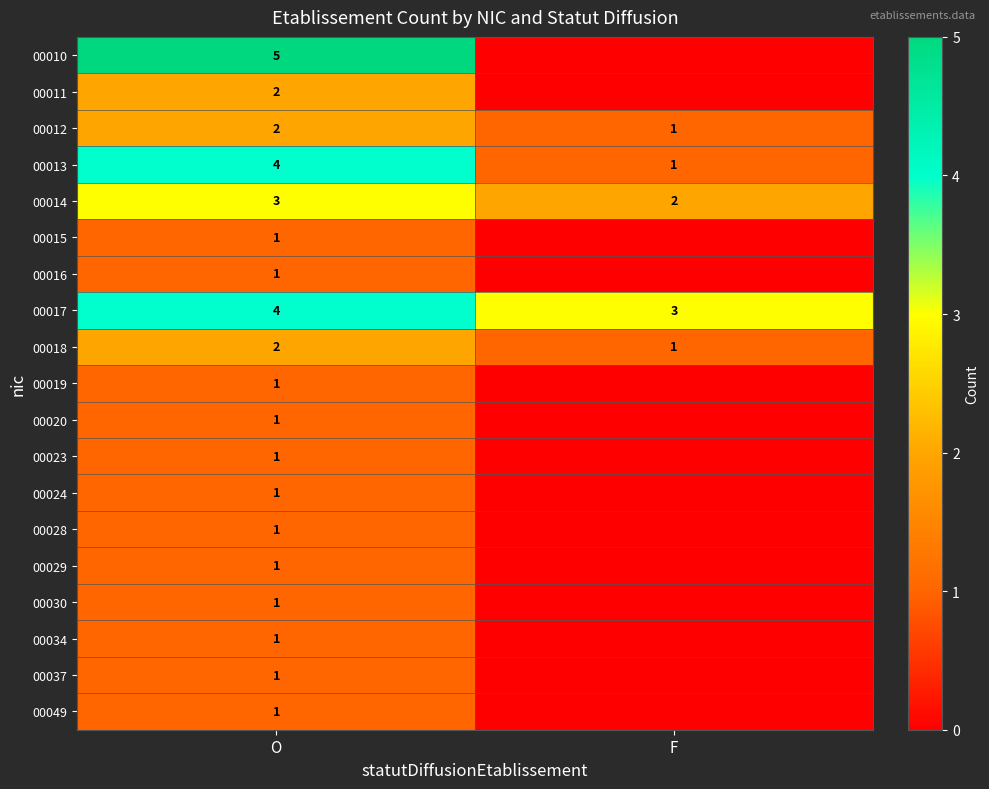

What is the spread (max minus min) of values at O?

4